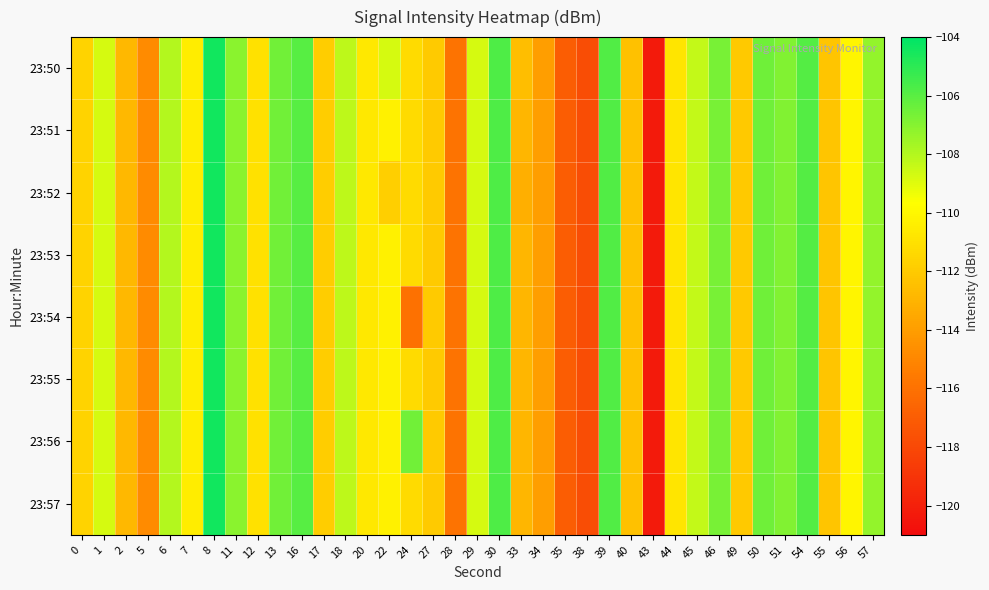

Between 5 and 22, which is larger?

22